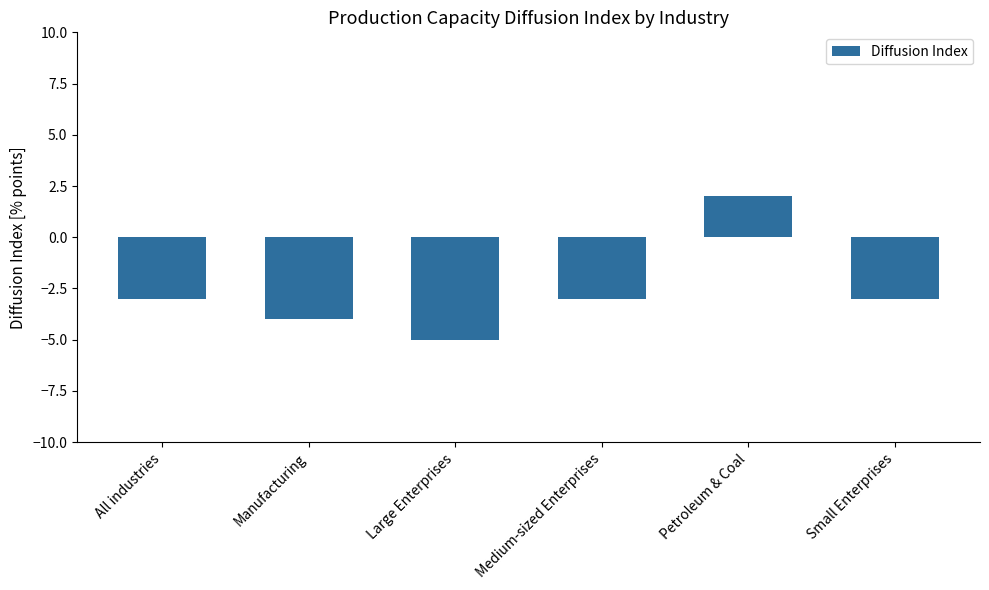

What is the difference between the maximum and minimum values?

7